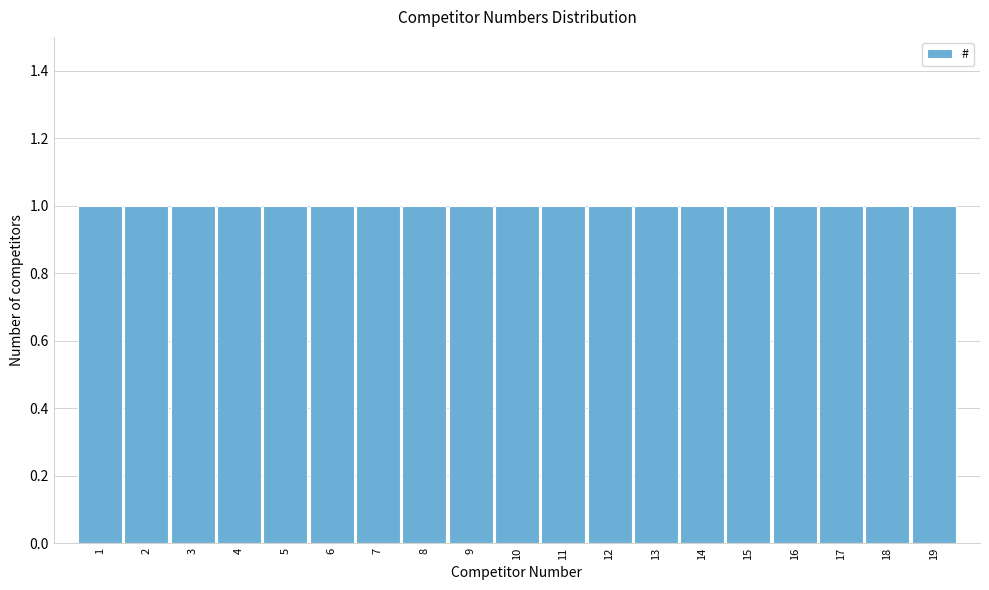

How tall is the bar that spans 10.5 to 11.5 on the x-axis? The values are not printed on the chart, so give them approximately, as read against the axis.

1